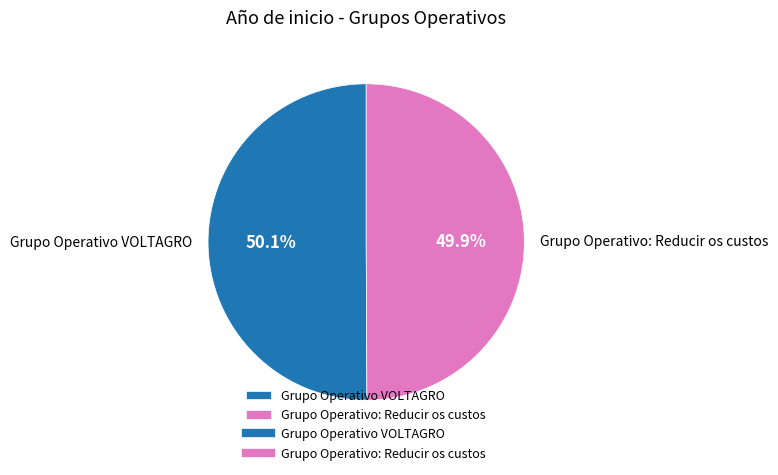

What is the ratio of the value at Grupo Operativo VOLTAGRO to the value at Grupo Operativo: Reducir os custos?

1.0